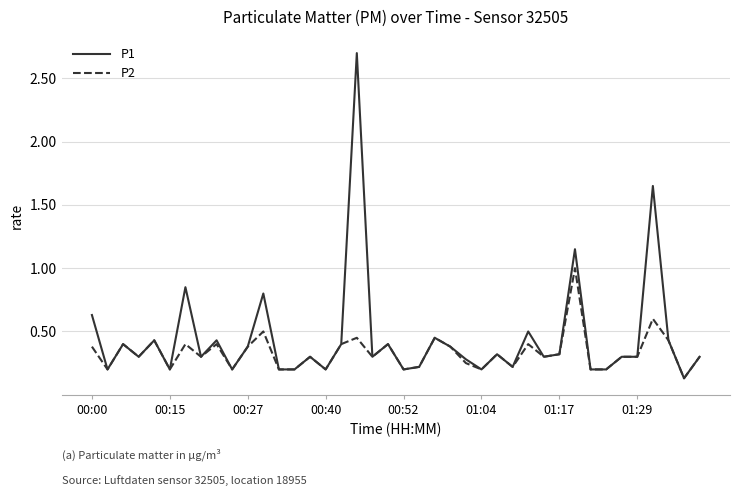

How many distinct data groups are displayed?

2